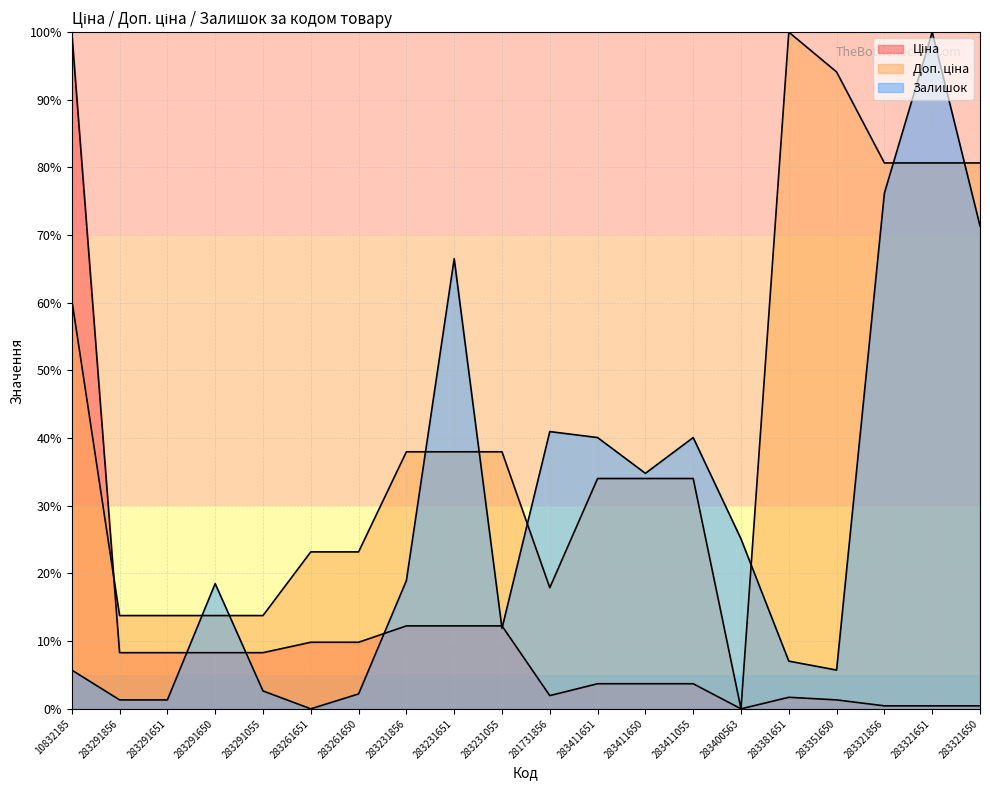

Which series has the widest spread of values?

Ціна